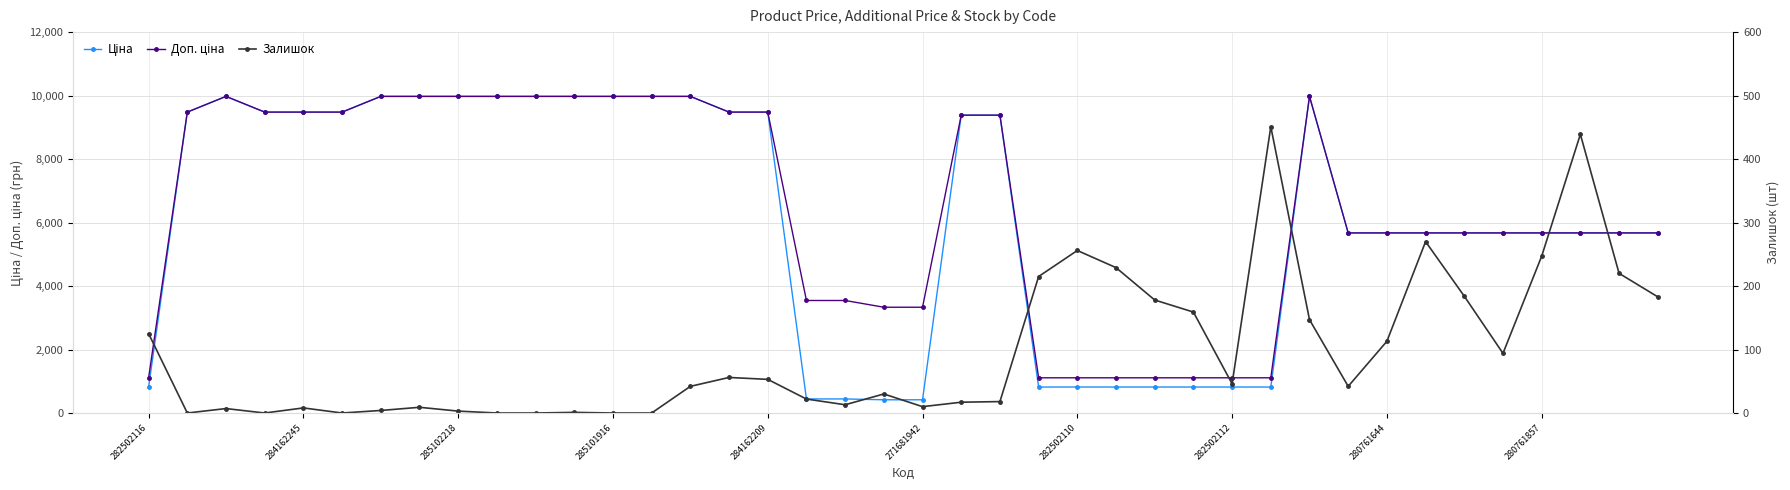

What is the value of the Залишок point at the 8th from the left?

9.0